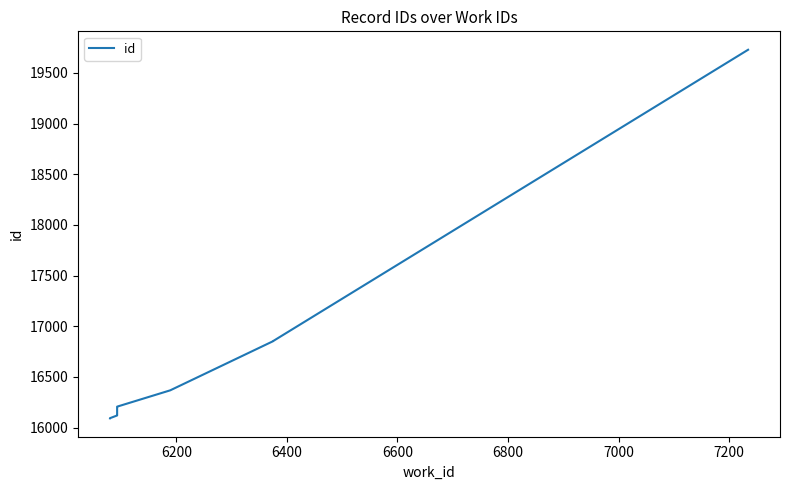

What is the difference between the maximum and minimum values?

3638